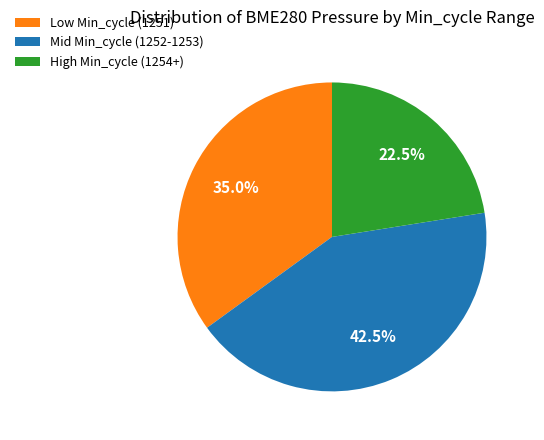

Is there any slice that represents more than half of the pie?

No